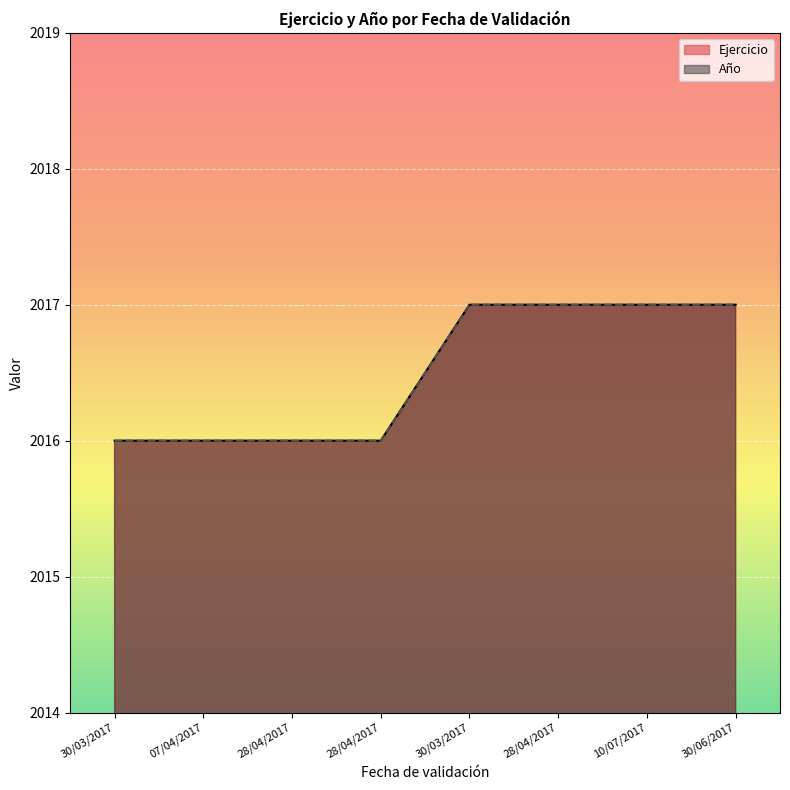

What is the difference between the maximum and minimum values in the Ejercicio series?

1